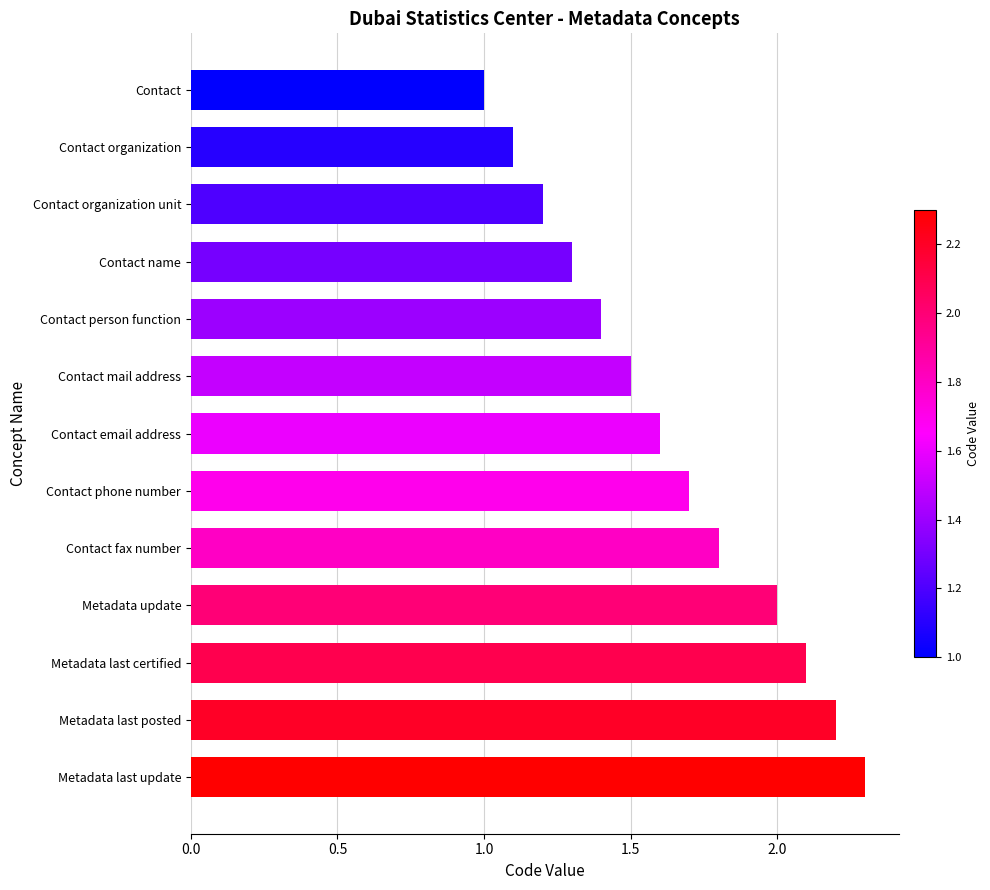

Reading top to bottom, extract all data points from this chart.

1.0	1.1	1.2	1.3	1.4	1.5	1.6	1.7	1.8	2.0	2.1	2.2	2.3